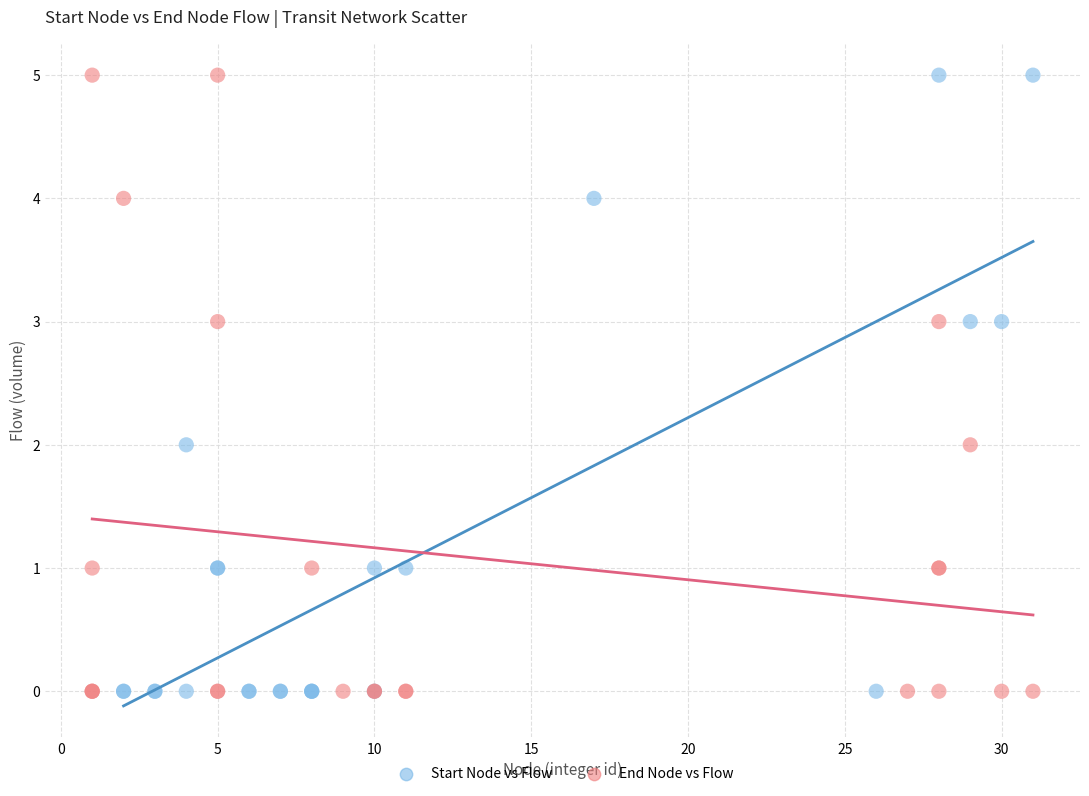

What are all the series names shown in the legend?

Start Node vs Flow, End Node vs Flow